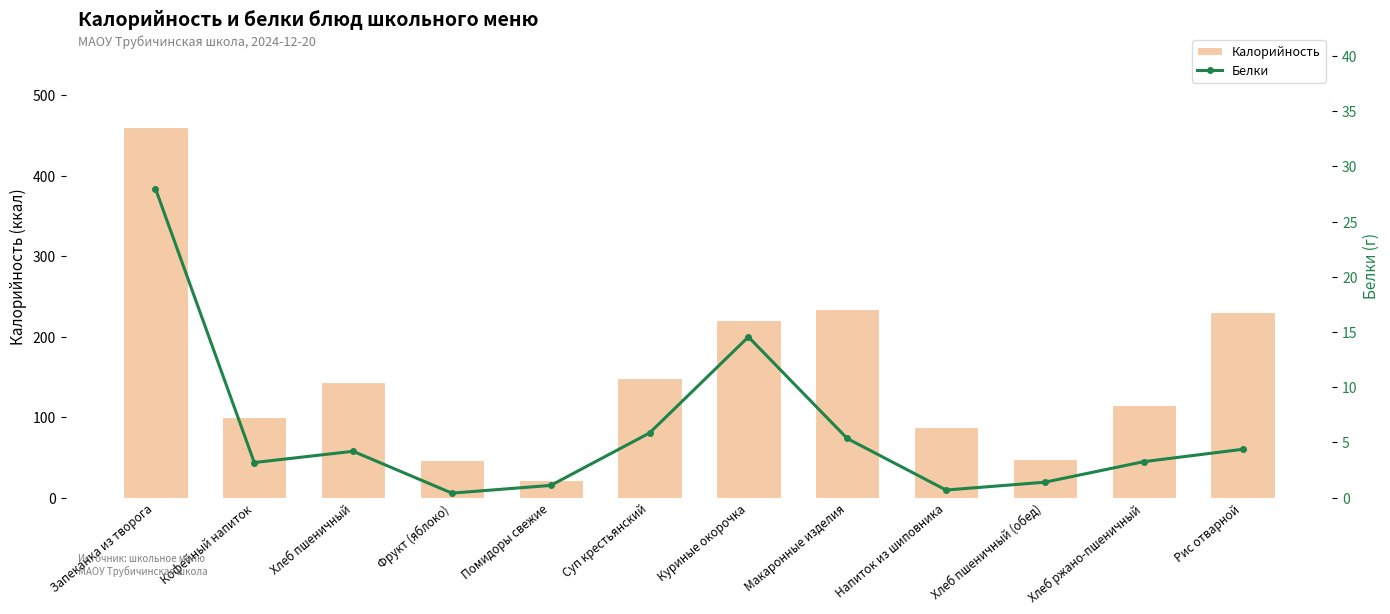

Which category has the lowest value across all series?

Фрукт (яблоко)